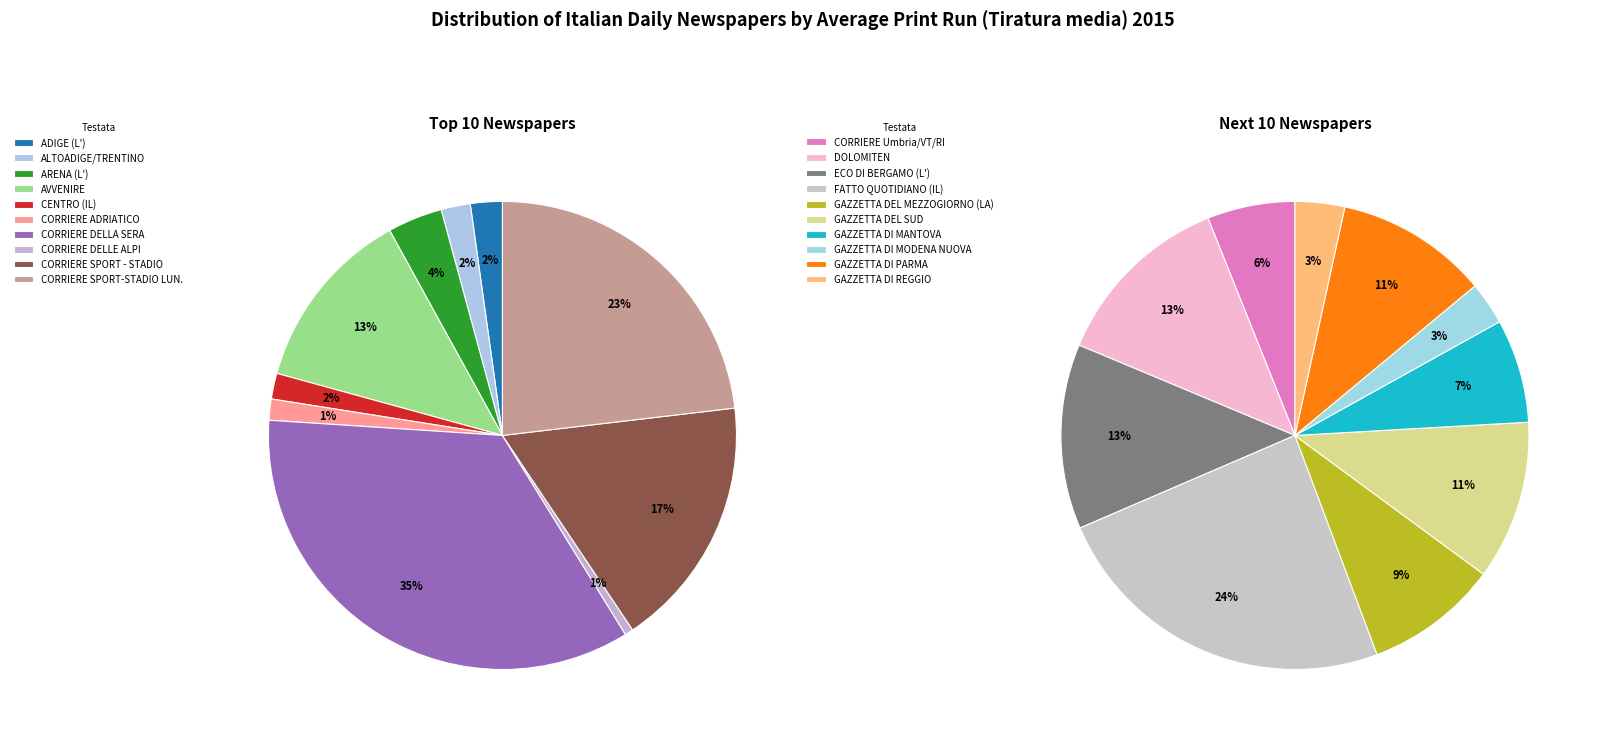

Is there any slice that represents more than half of the pie?

No